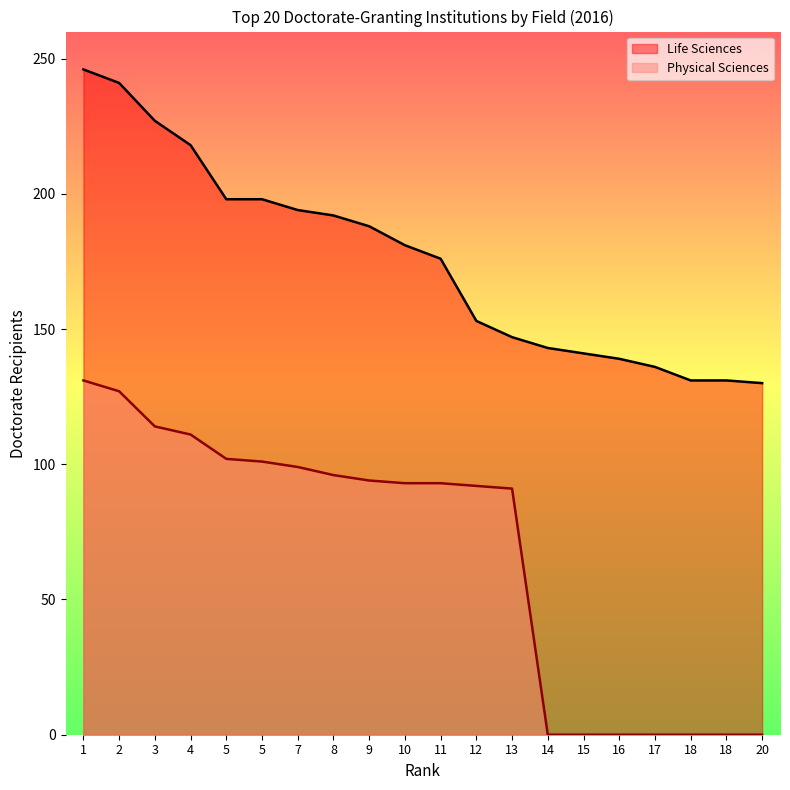

Which category has the highest value across all series?

1